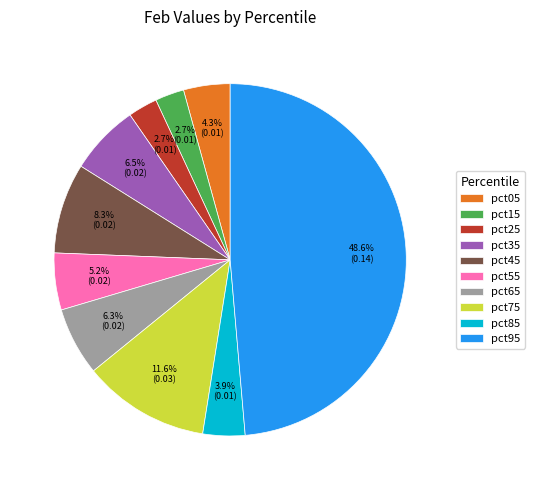

True or false: pct95 accounts for 55% of the total.

False